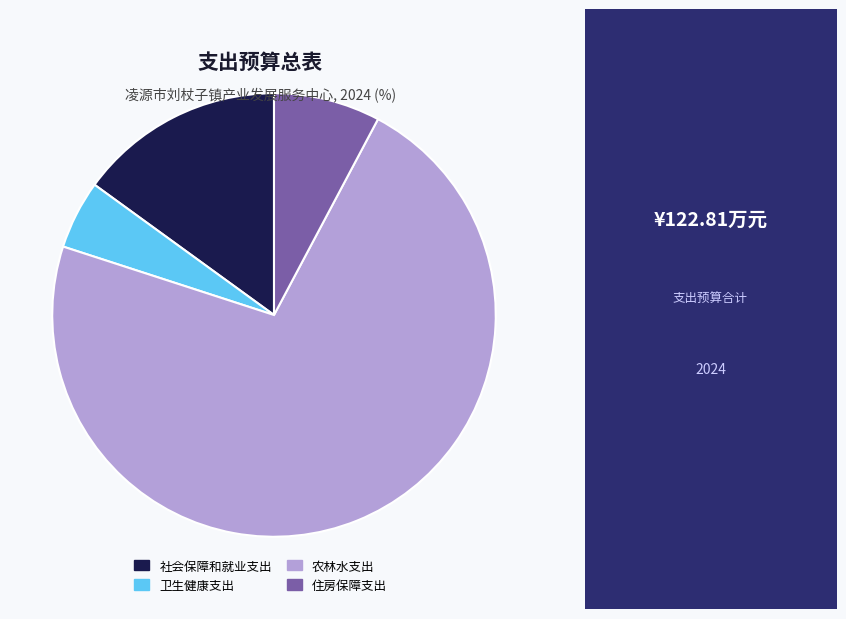

The 住房保障支出 slice represents 2% of the pie. True or false?

False